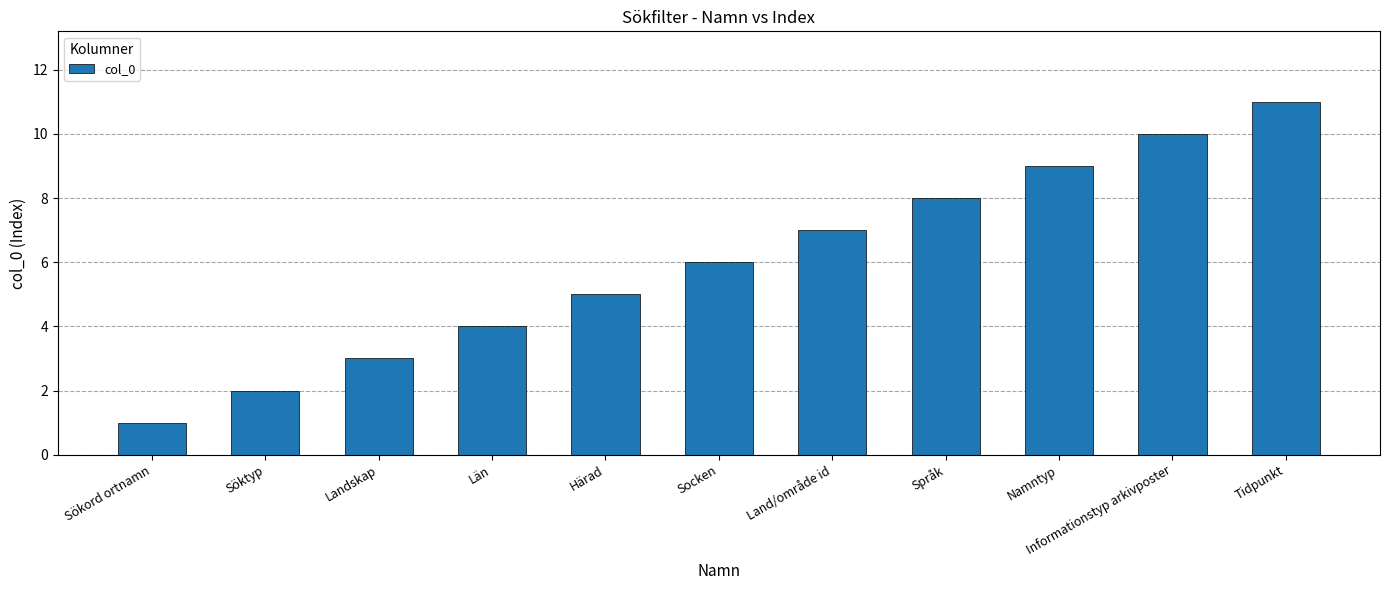

Reading left to right, extract all data points from this chart.

1	2	3	4	5	6	7	8	9	10	11